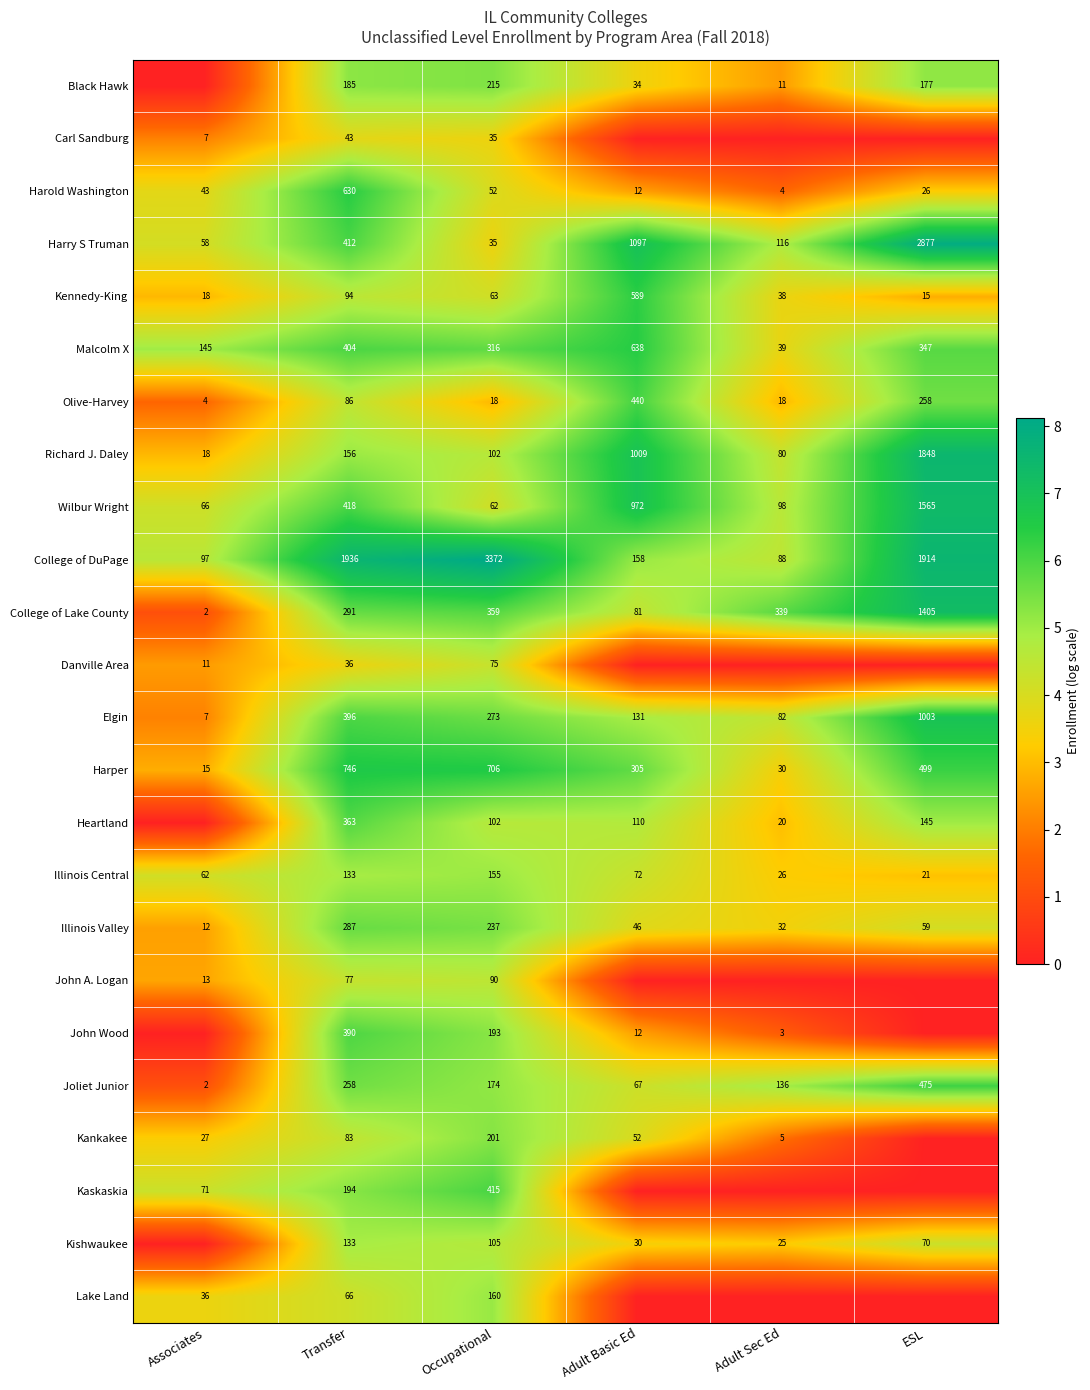

What is the difference between the second highest and second lowest values in the Olive-Harvey series?

240